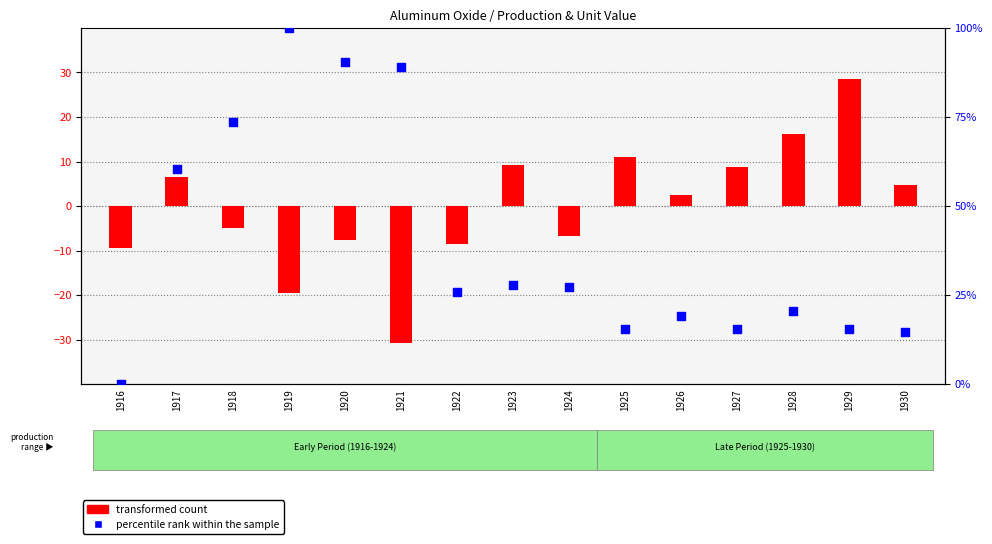

Which series has the largest Y range (max minus min)?

percentile rank within the sample